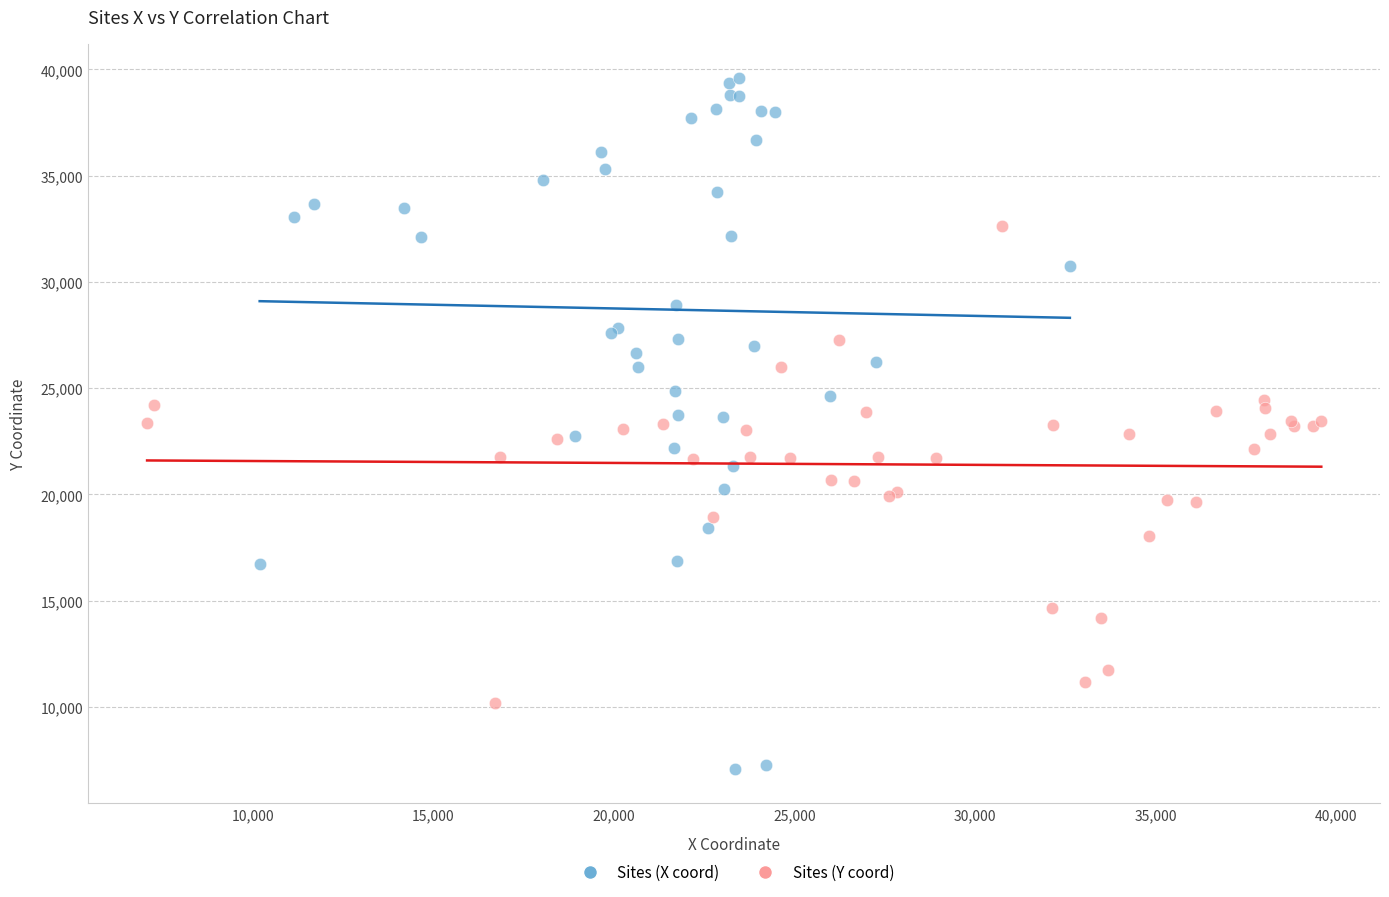

Which series has the widest spread of Y values?

Sites (X coord)